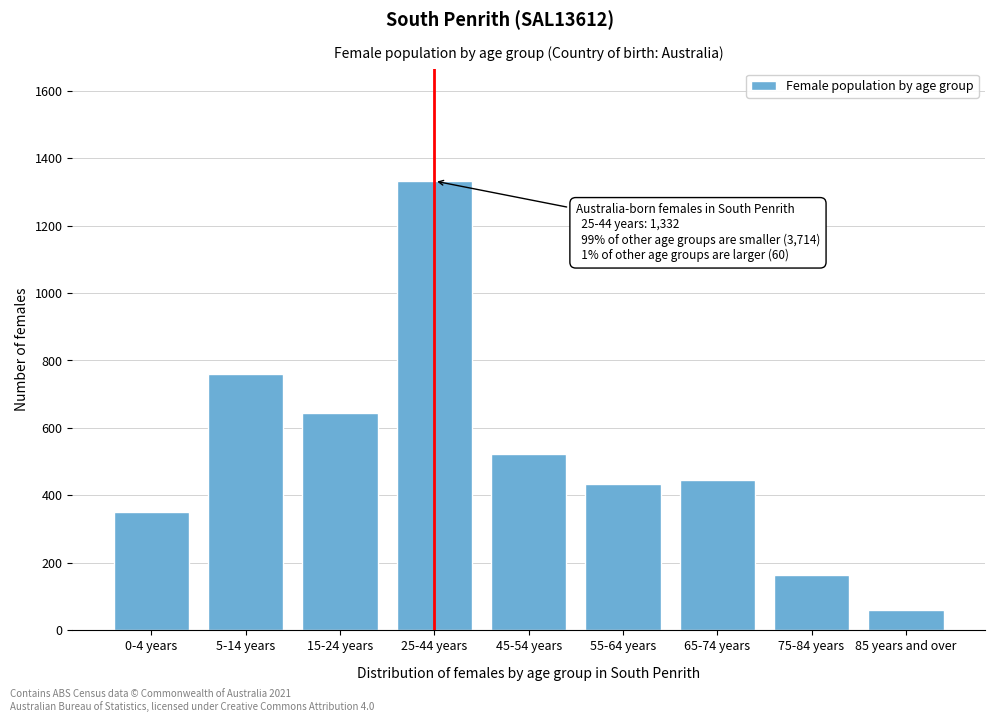

Reading left to right, list all the values displayed in this chart.

350	761	645	1332	522	435	446	163	60